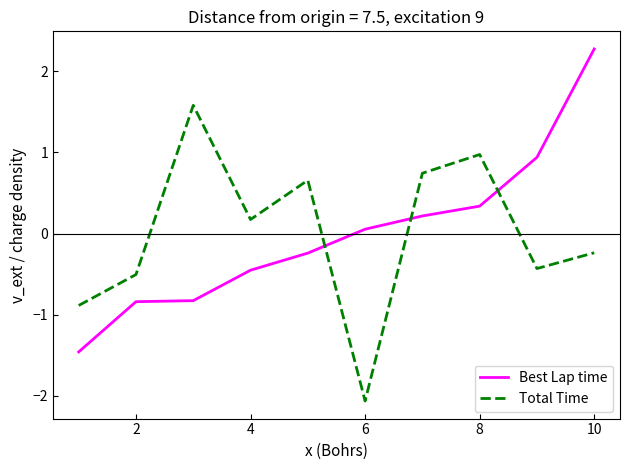

What is the difference between the maximum and minimum values in the Best Lap time series?

3.7